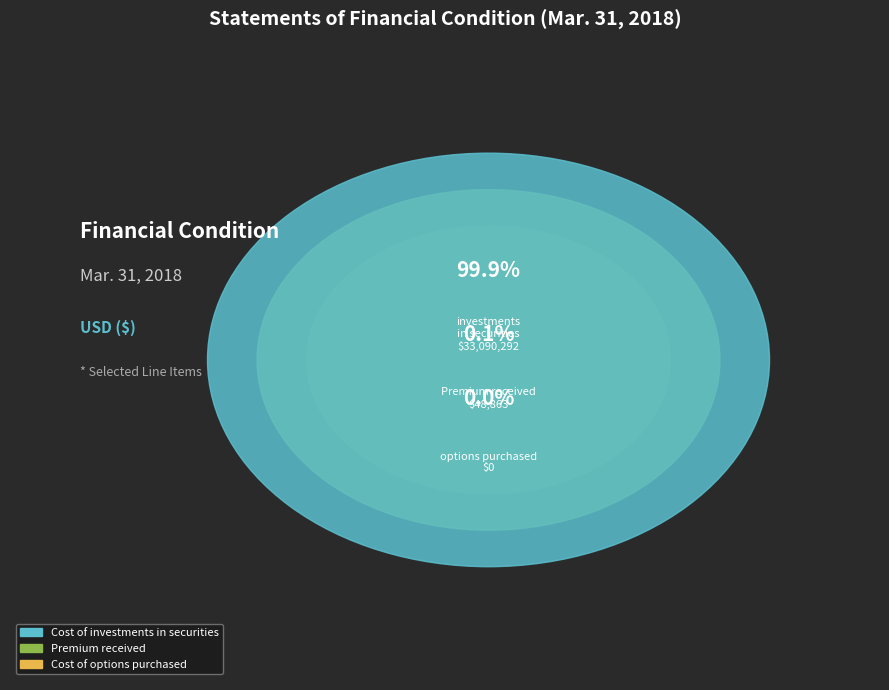

Count the number of slices in the pie.

3